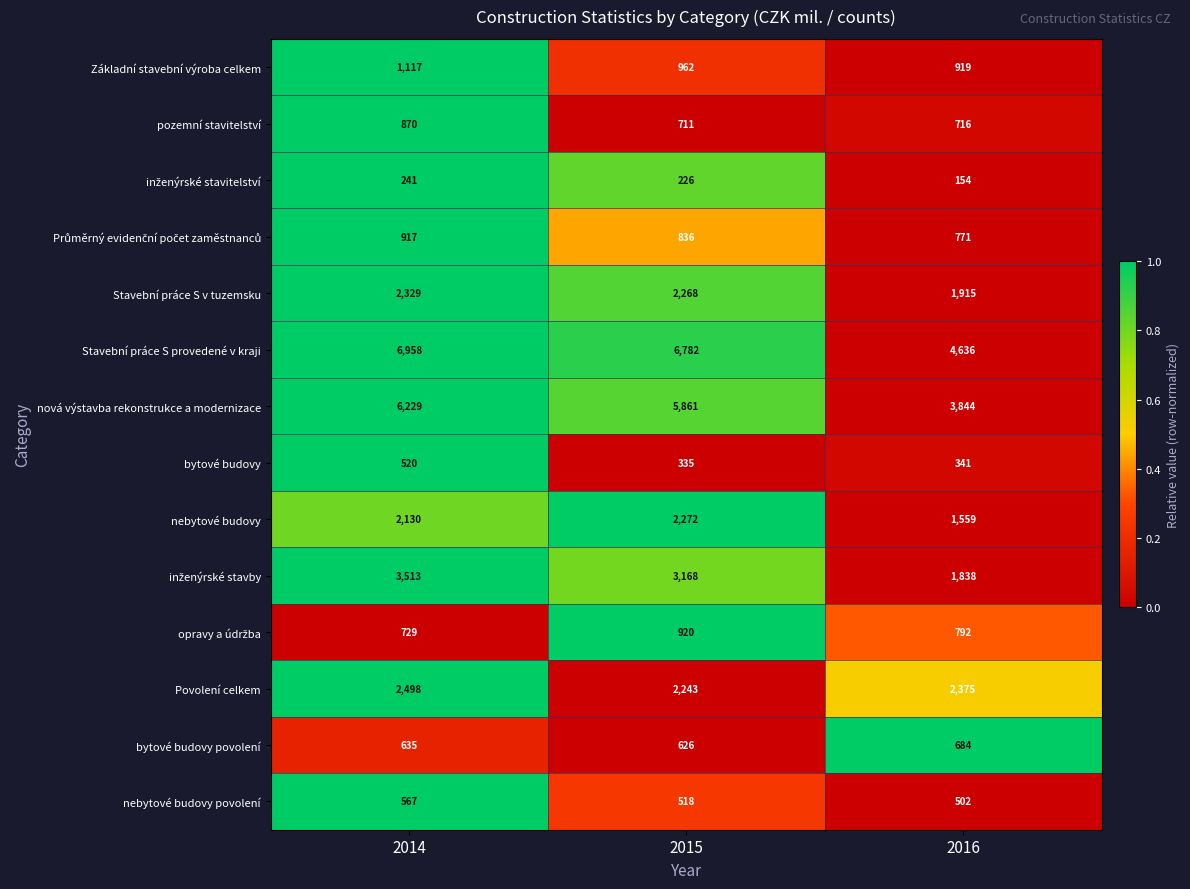

Which category has the lowest value in the Stavební práce S v tuzemsku series?

2016